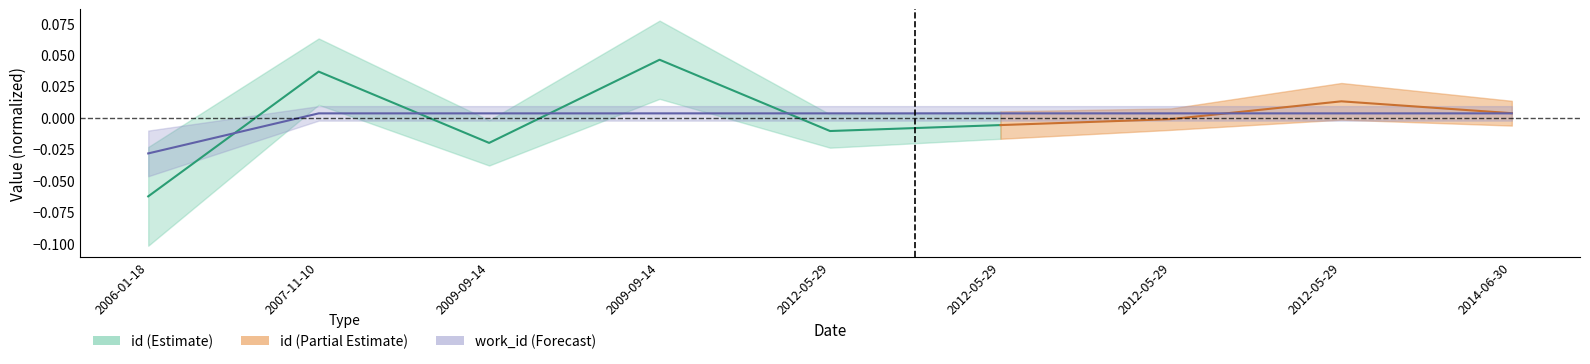

Rank the categories by value from highest to lowest.

2007-11-10, 2009-09-14, 2009-09-14, 2012-05-29, 2012-05-29, 2012-05-29, 2012-05-29, 2014-06-30, 2006-01-18